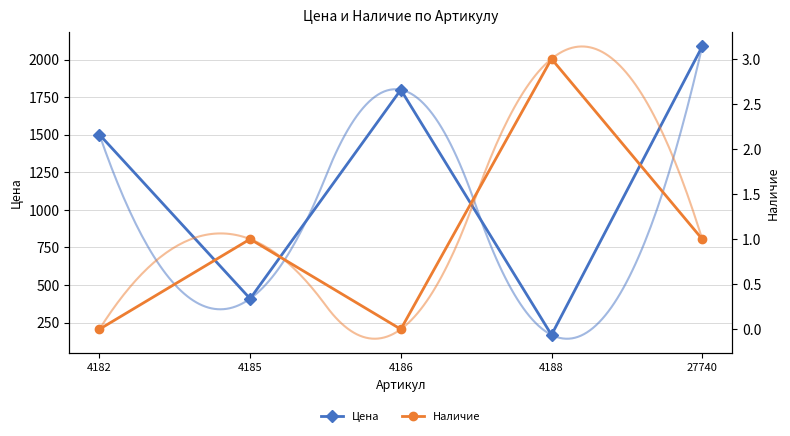

Which series has the widest spread of values?

Цена